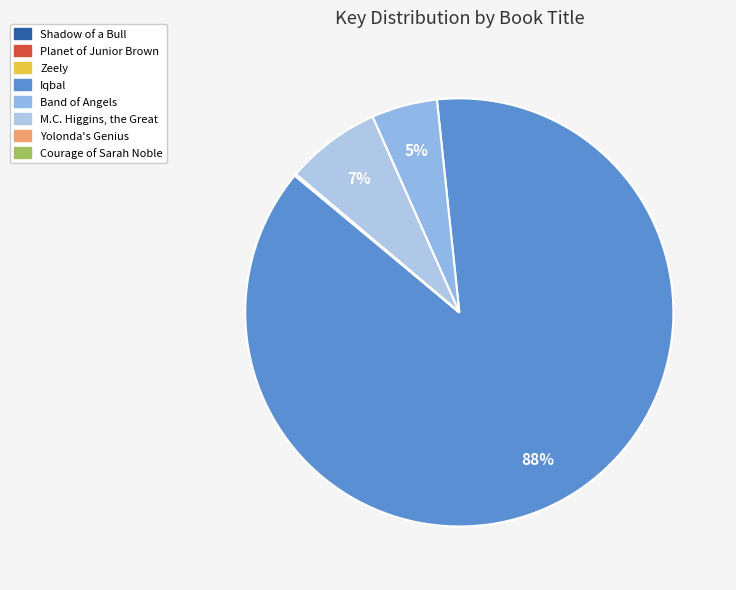

Which category has the smallest portion of the pie?

Courage of Sarah Noble